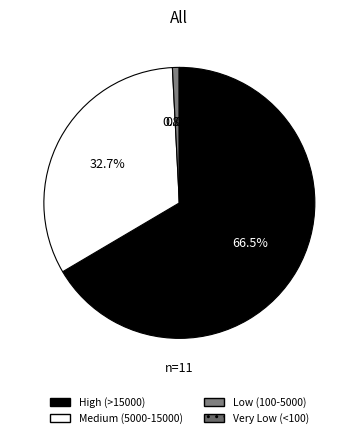

Does any single category account for the majority?

Yes